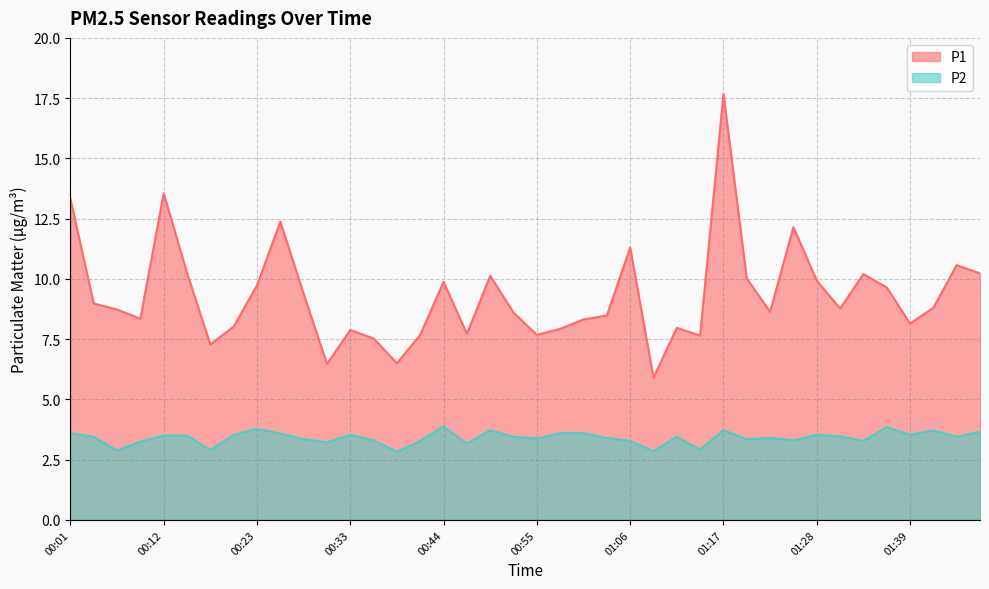

Is the value of P2 at 01:33 greater than the value of P1 at 00:41?

No